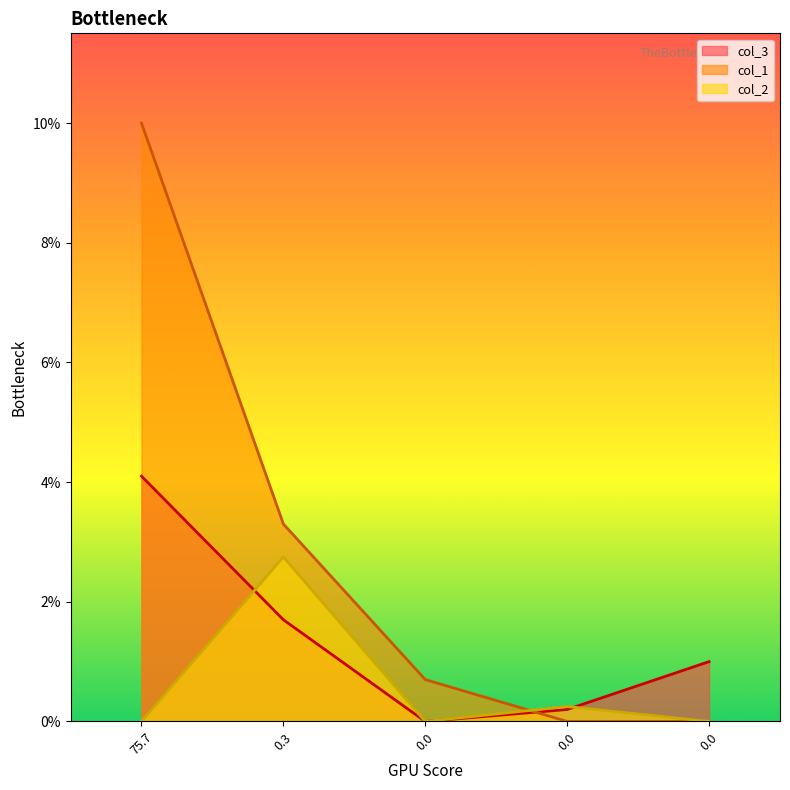

Is it true that col_2 equals 0.0 at 75.7?

True